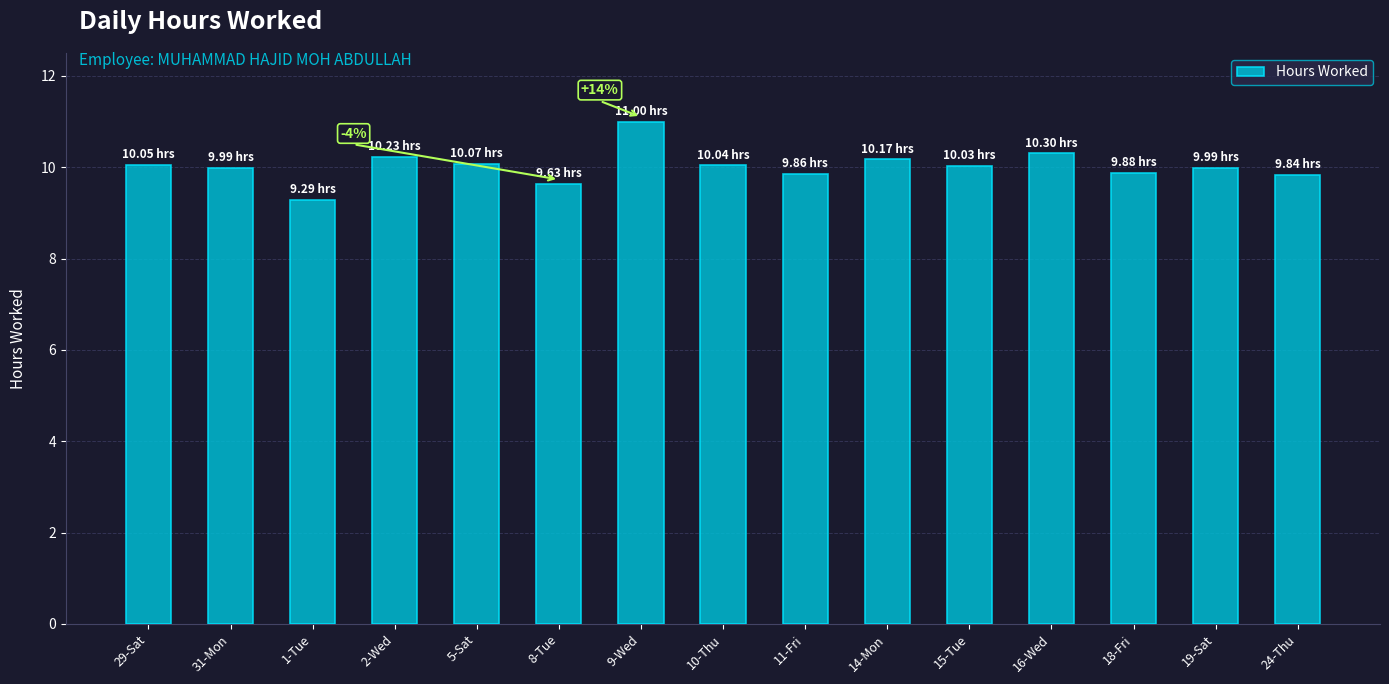

Read the value at 14-Mon.

10.2